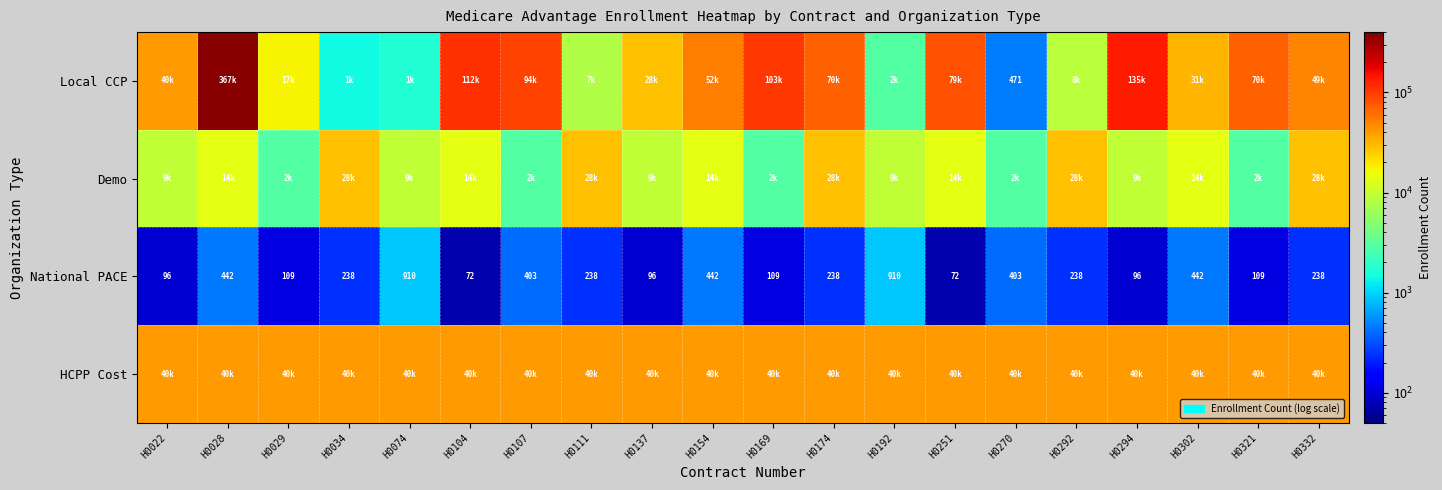

Between H0169 and H0022, which is larger?

H0169